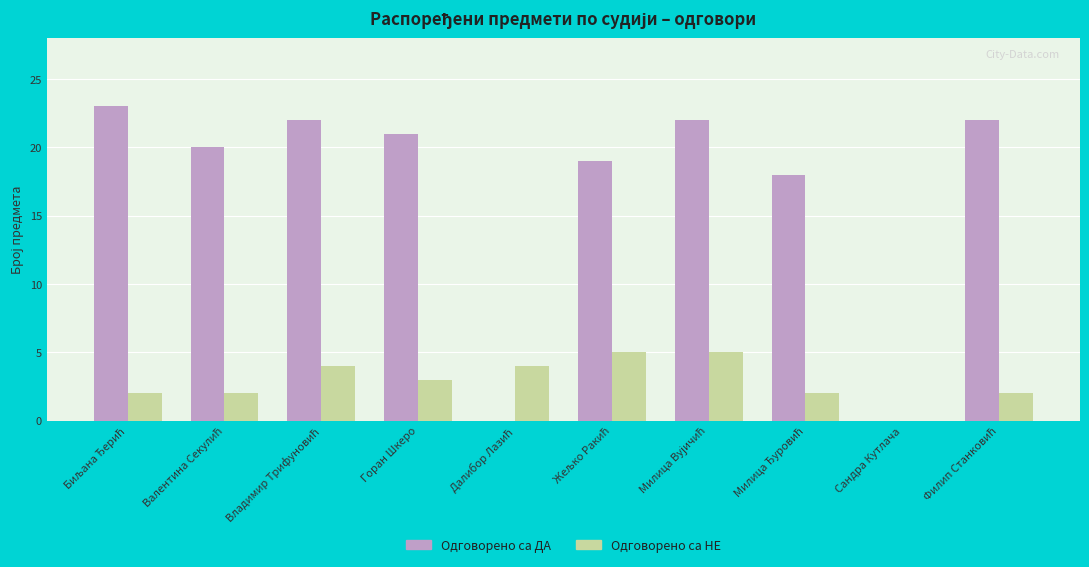

Which series has the largest total across all categories?

Одговорено са ДА